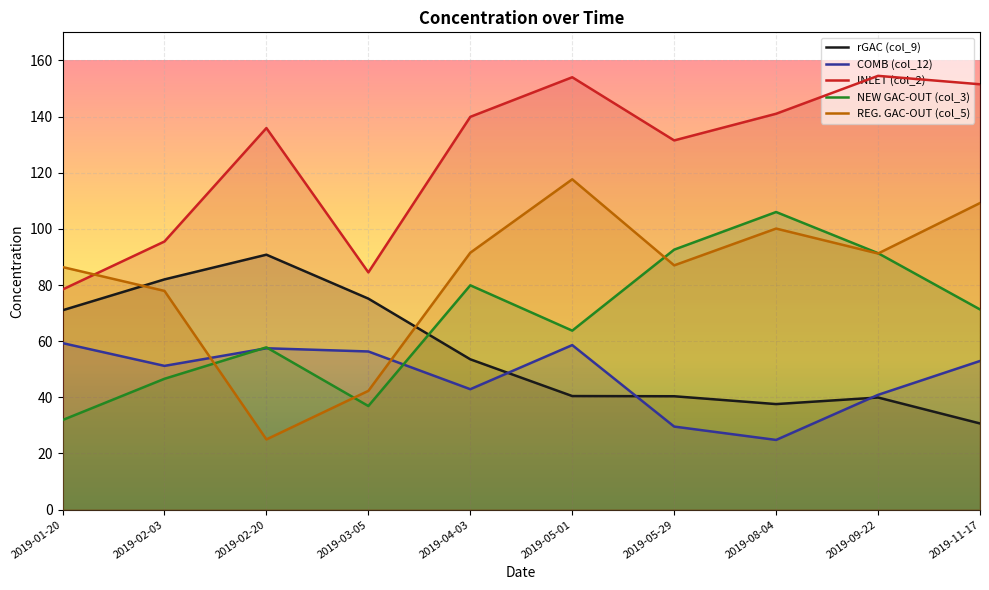

Where is the first local maximum for COMB (col_12)?

2019-02-20